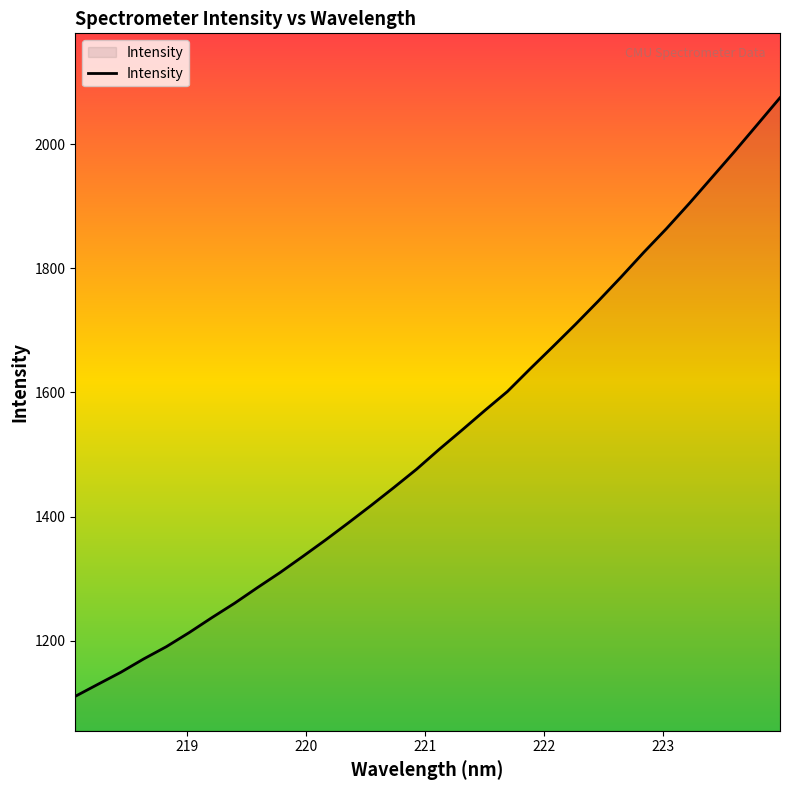

What is the greatest value displayed?

2074.7